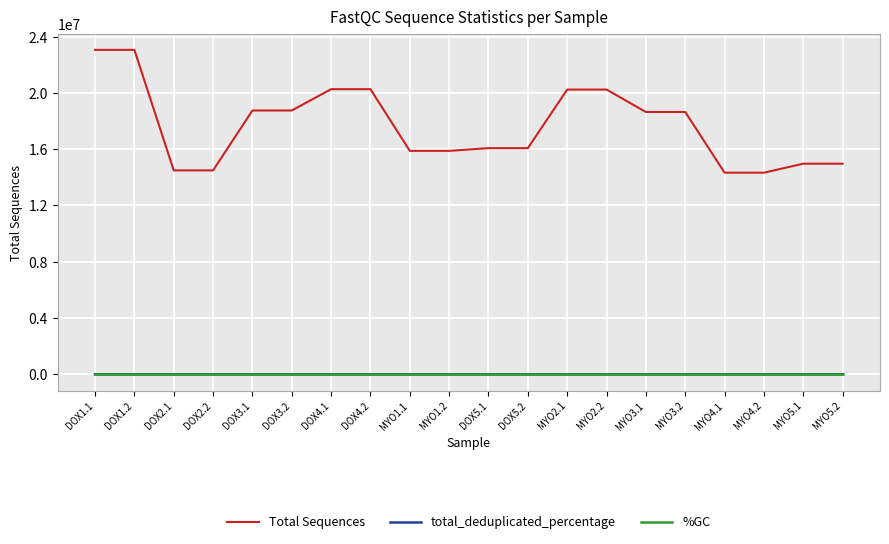

What is the difference between the total_deduplicated_percentage values at MYO2.1 and DOX1.1?

0.5